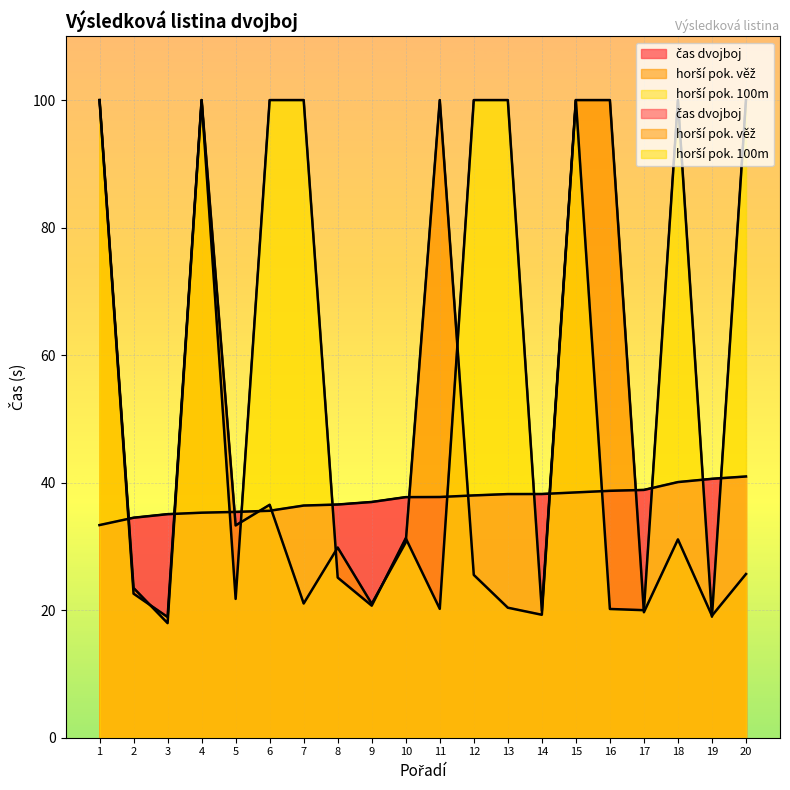

What is the lowest value of the horší pok. 100m series?

18.9